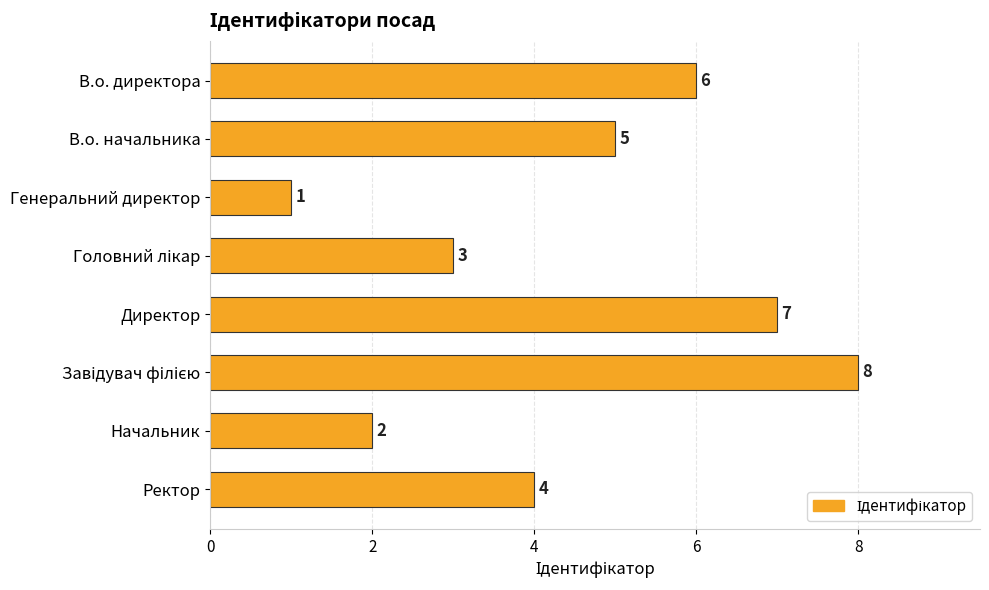

The chart shows a value of 1 at Начальник. True or false?

False